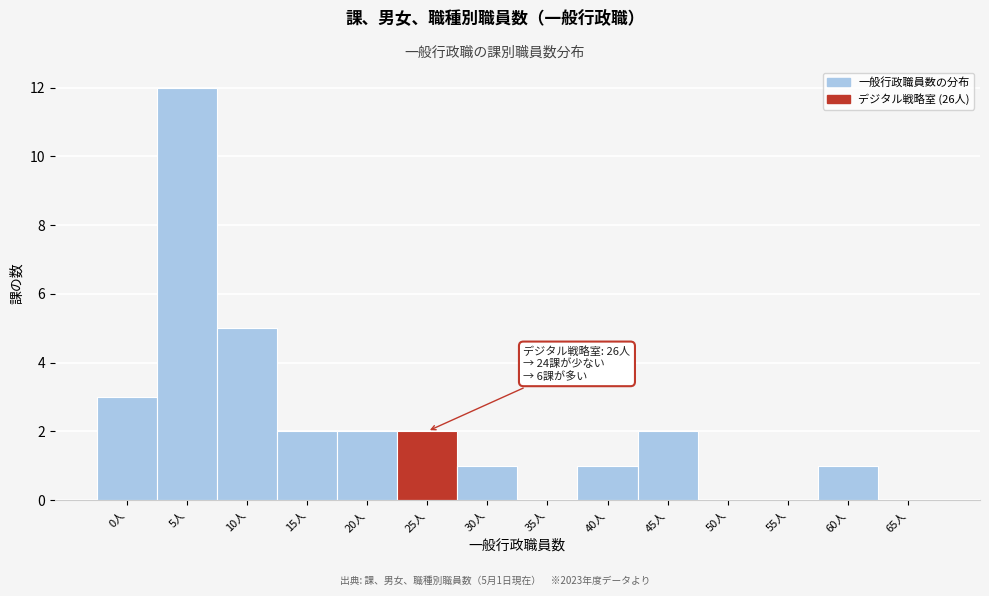

Reading left to right, transcribe all the data shown in this chart.

0人=3	5人=12	10人=5	15人=2	20人=2	25人=2	30人=1	35人=0	40人=1	45人=2	50人=0	55人=0	60人=1	65人=0